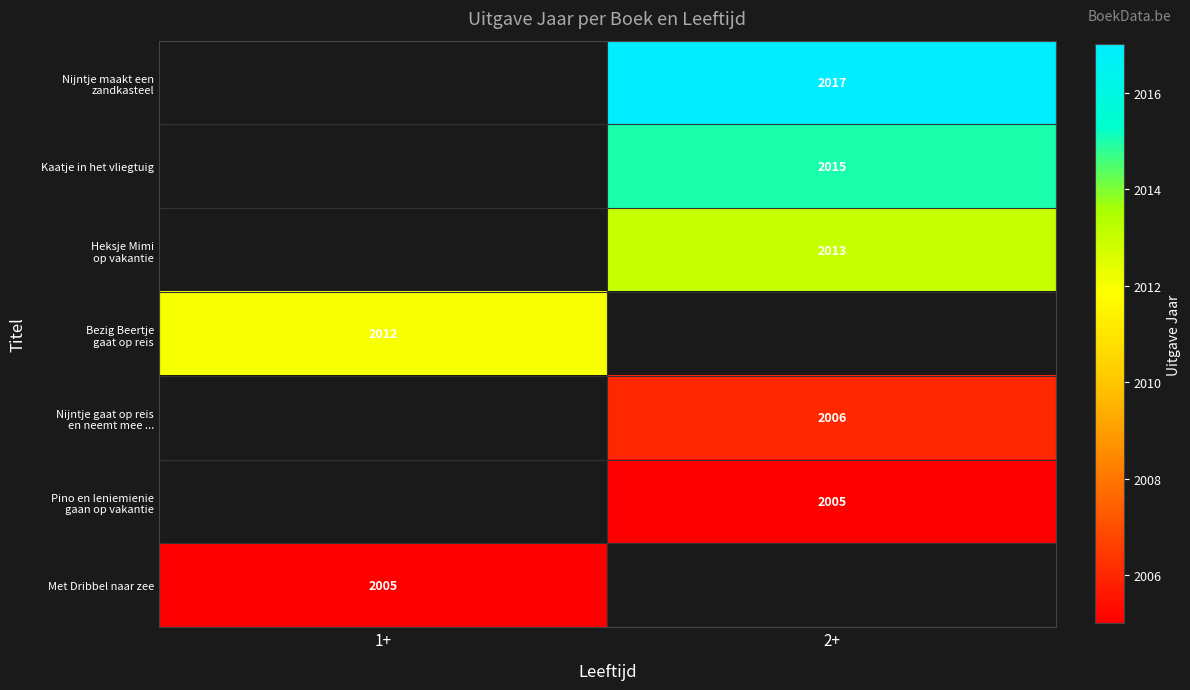

The Met Dribbel naar zee series shows 2005 at 1+. True or false?

True